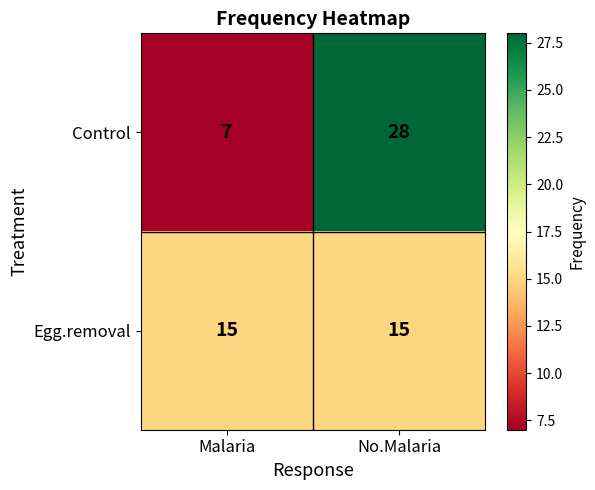

At how many categories does at least one series exceed 17?

1